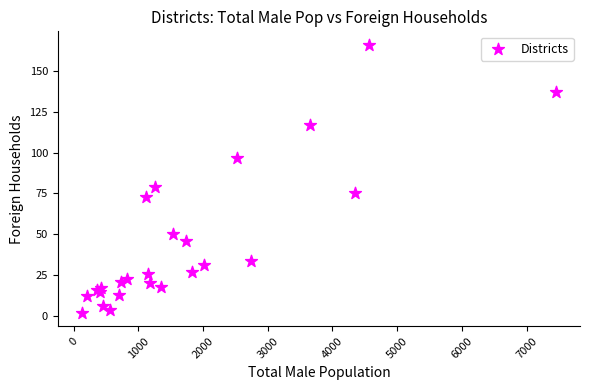

What Y value in the scatter plot is closest to 84?

79